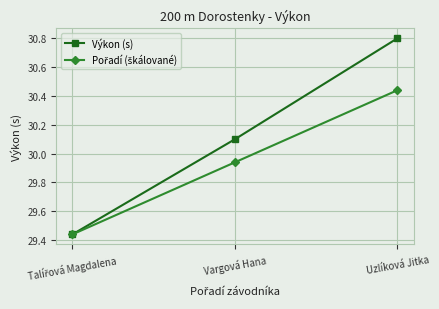

At which label does Výkon (s) first exceed 30?

Vargová Hana